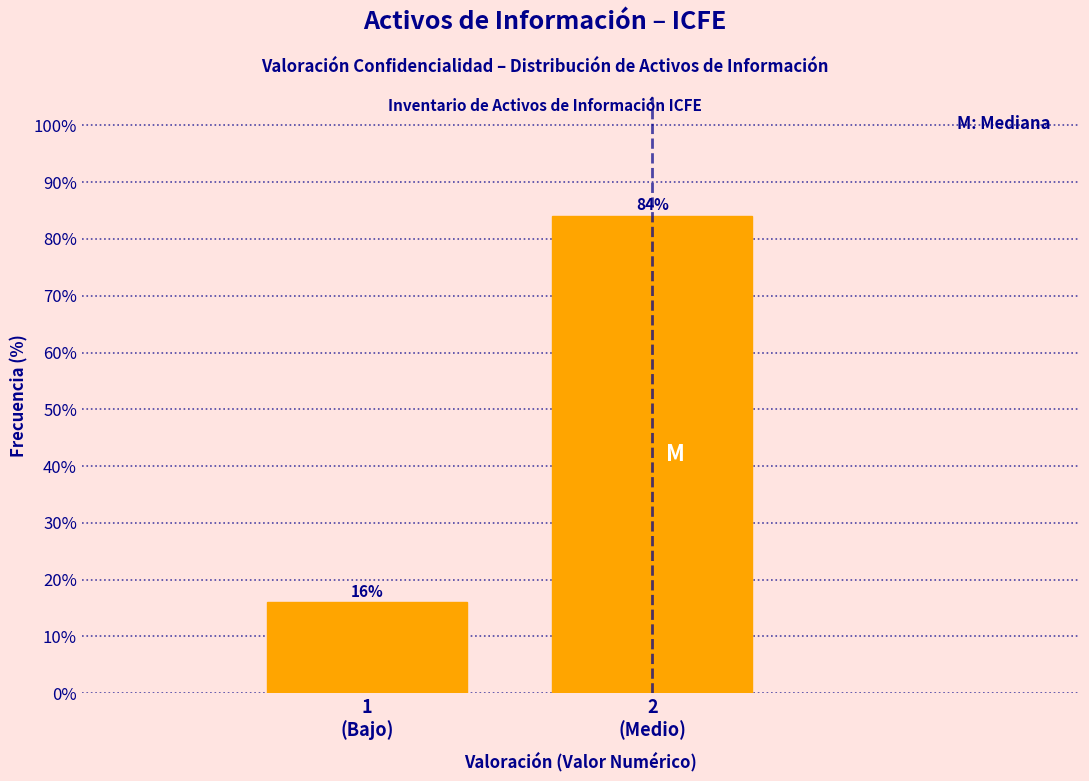

Reading left to right, what are all the values shown in this chart?

16	84